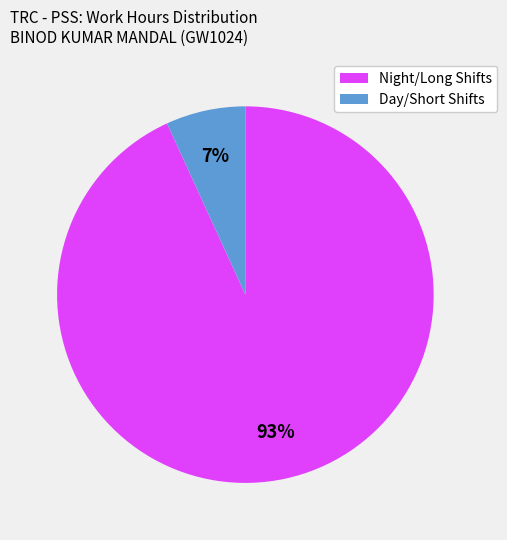

To the nearest percent, what percentage of the pie is Night/Long Shifts?

93%